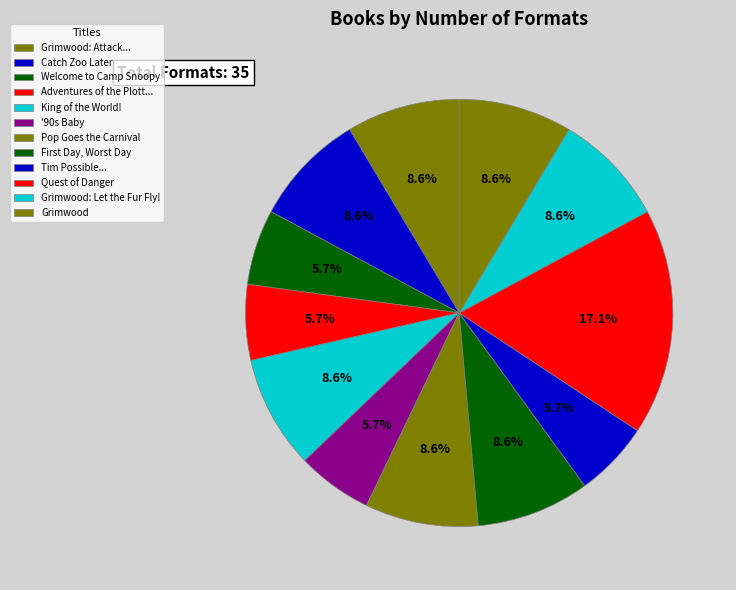

How many slices are in this pie chart?

12